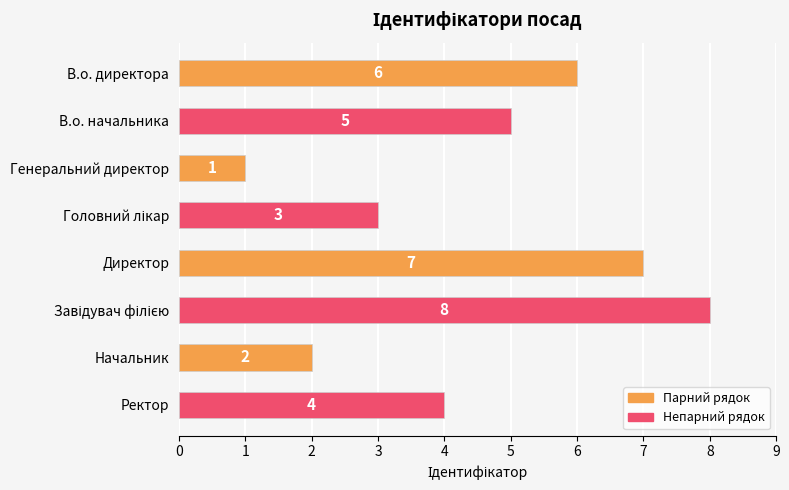

Does the chart contain any negative values?

No